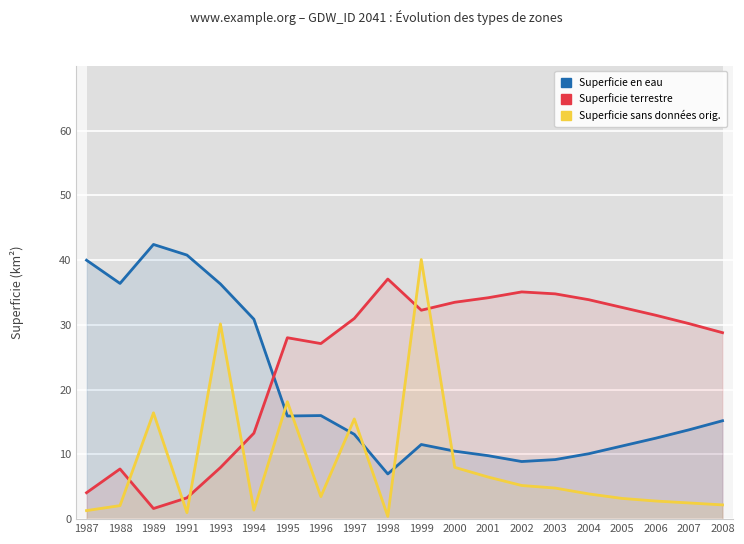

Reading right to left, what are all the values shown in this chart?

Superficie en eau: 15.2	13.8	12.5	11.3	10.1	9.2	8.9	9.8	10.5	11.5	7.0	13.1	16.0	15.9	30.9	36.3	40.8	42.4	36.4	40.0
Superficie terrestre: 28.8	30.2	31.5	32.7	33.9	34.8	35.1	34.2	33.5	32.3	37.1	31.0	27.1	28.0	13.3	8.0	3.3	1.6	7.8	4.1
Superficie sans données orig.: 2.2	2.5	2.8	3.2	3.9	4.8	5.2	6.5	8.0	40.1	0.4	15.5	3.5	18.1	1.4	30.2	1.0	16.4	2.1	1.3